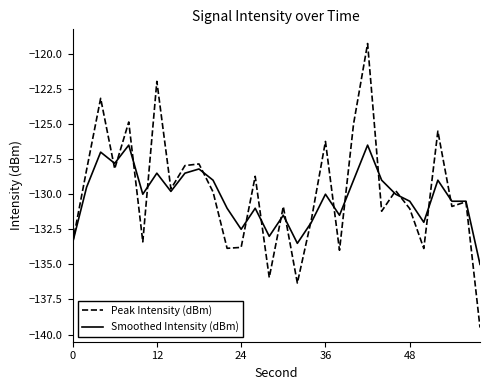

What is the smallest value displayed?

-139.5